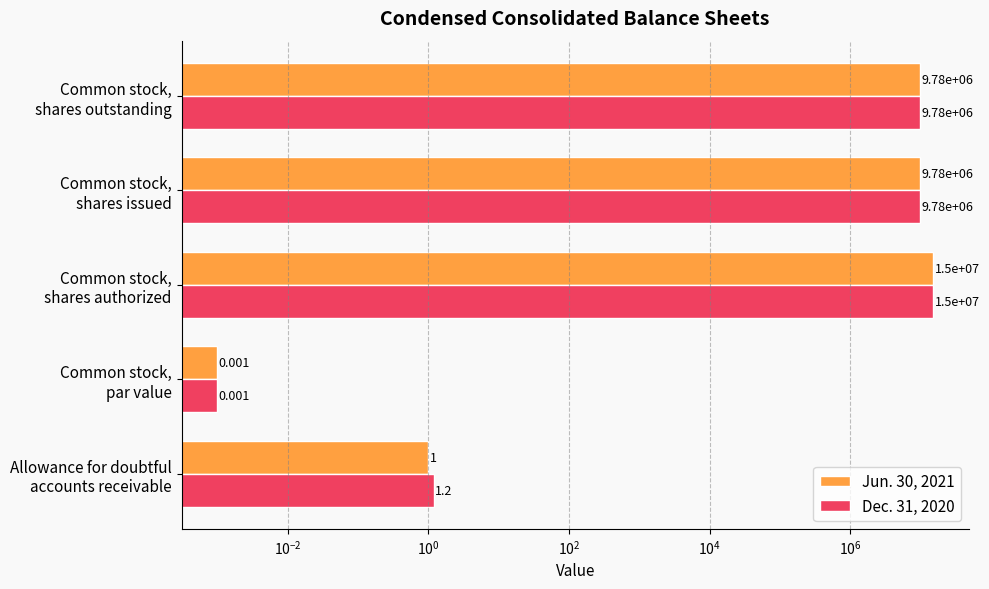

Count the number of data series in this chart.

2